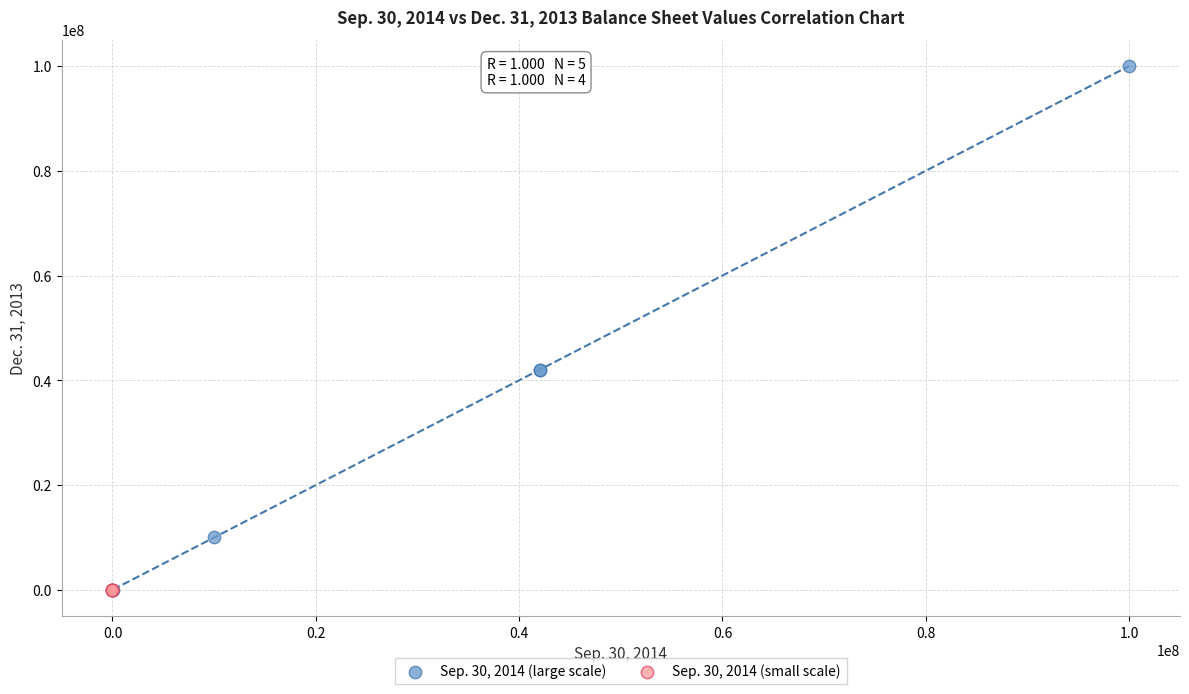

Which series contains the highest Y value?

Sep. 30, 2014 (large scale)